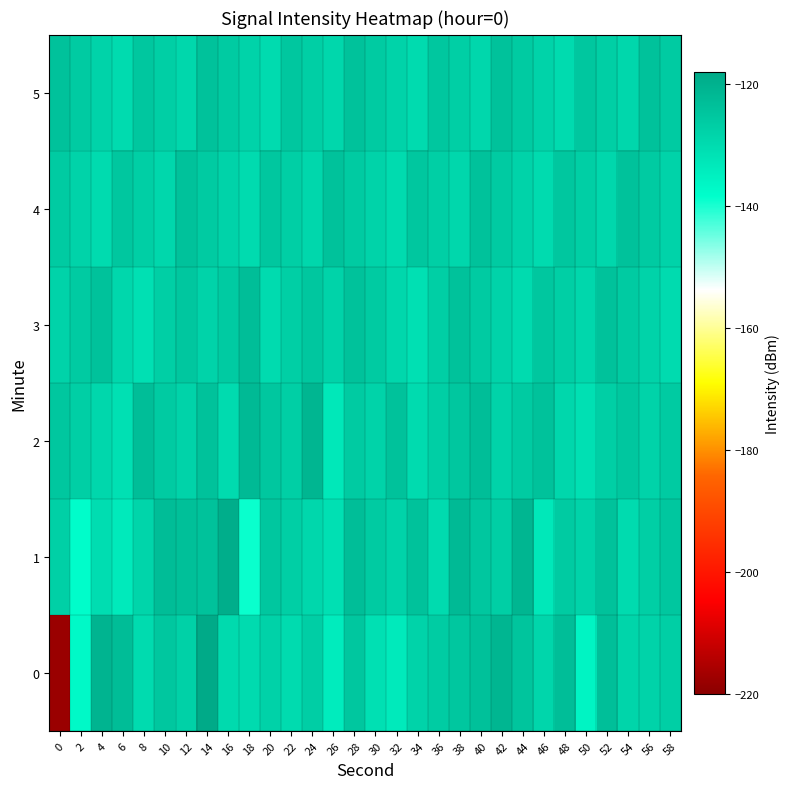

How many categories are shown in the chart?

30